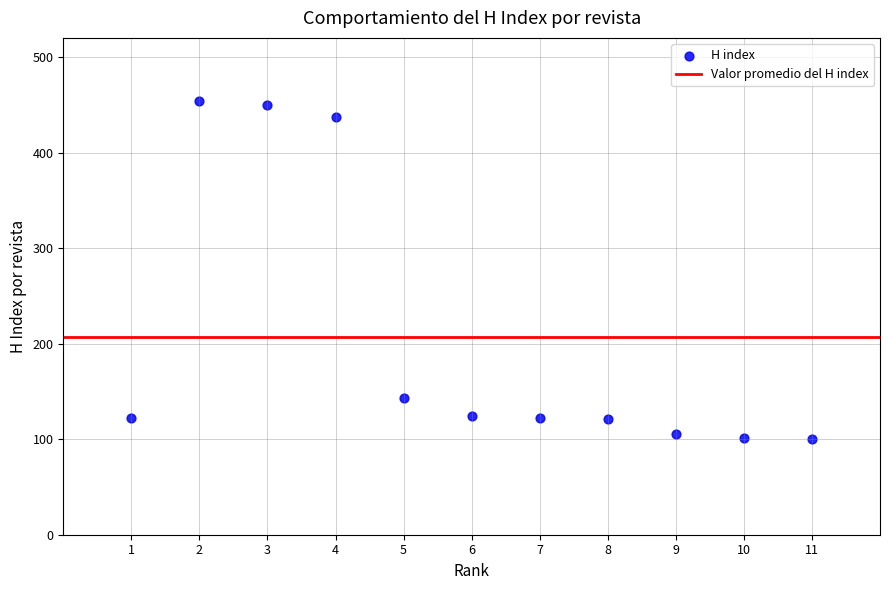

What is the average X value?

6